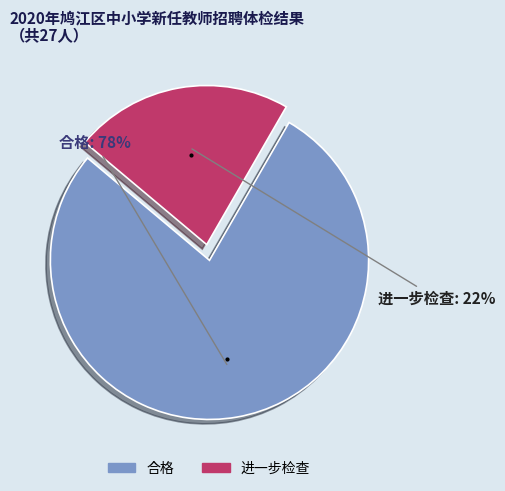

The 合格 slice represents 83% of the pie. True or false?

False